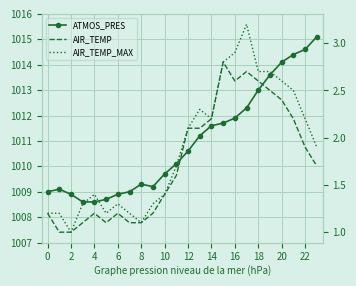

What is the label of the 18th point from the left?

17